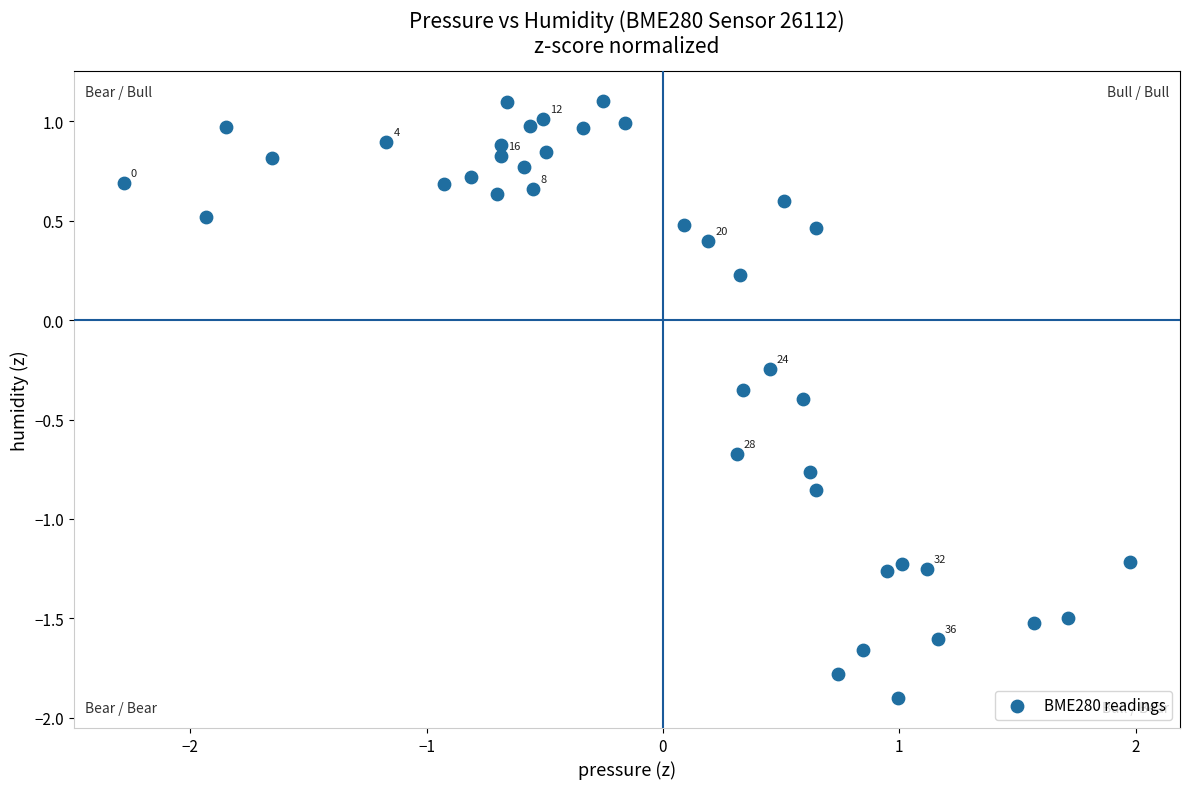

What is the range of Y values (max minus min)?

3.0